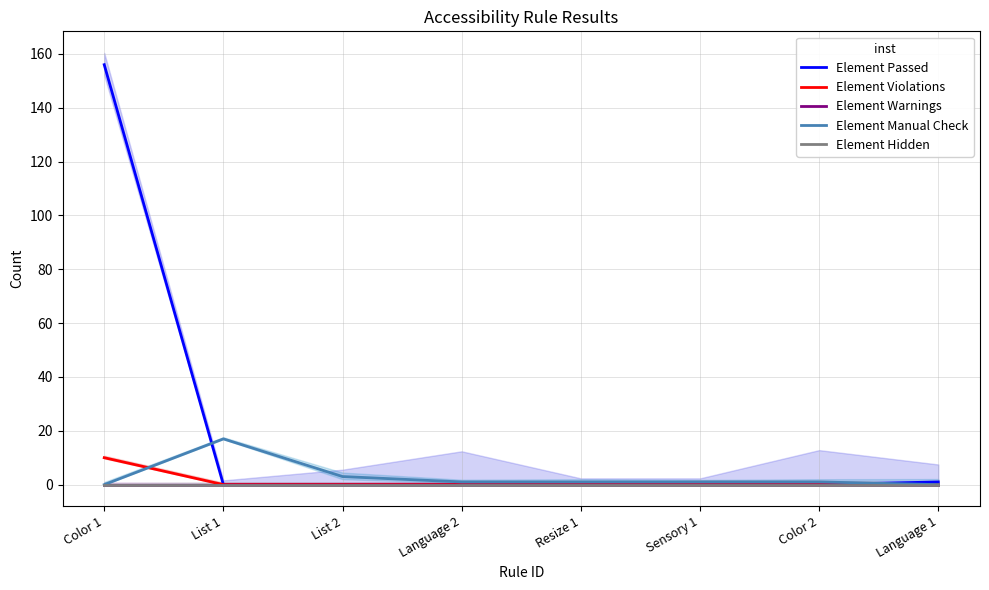

Which series has the largest total across all categories?

Element Passed